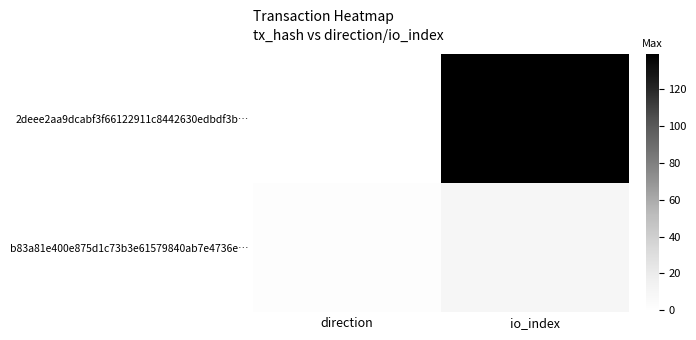

Reading left to right, what are all the values shown in this chart?

2deee2aa9dcabf3f66122911c8442630edbdf3b…: direction=-1	io_index=139
b83a81e400e875d1c73b3e61579840ab7e4736e…: direction=1	io_index=9